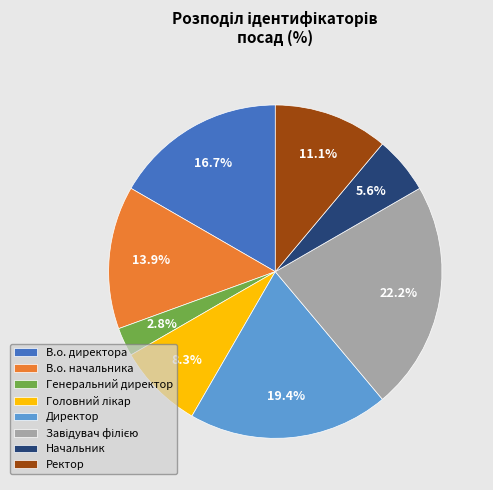

Which slice is the smallest?

Генеральний директор